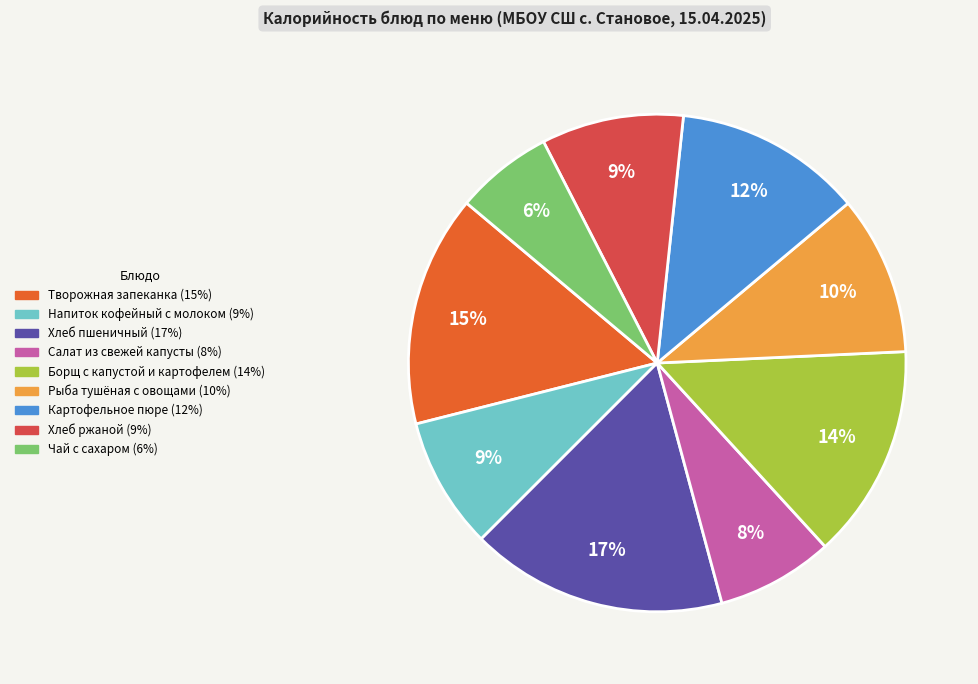

Which has a higher value, Картофельное пюре or Салат из свежей капусты?

Картофельное пюре